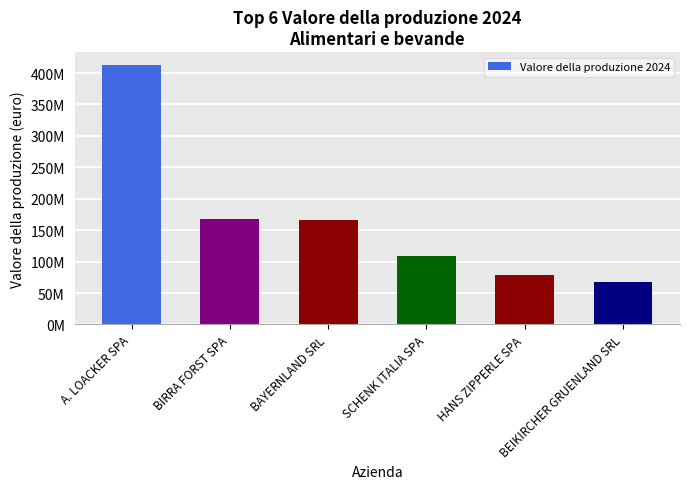

Is it true that the value at SCHENK ITALIA SPA is 109655229?

True